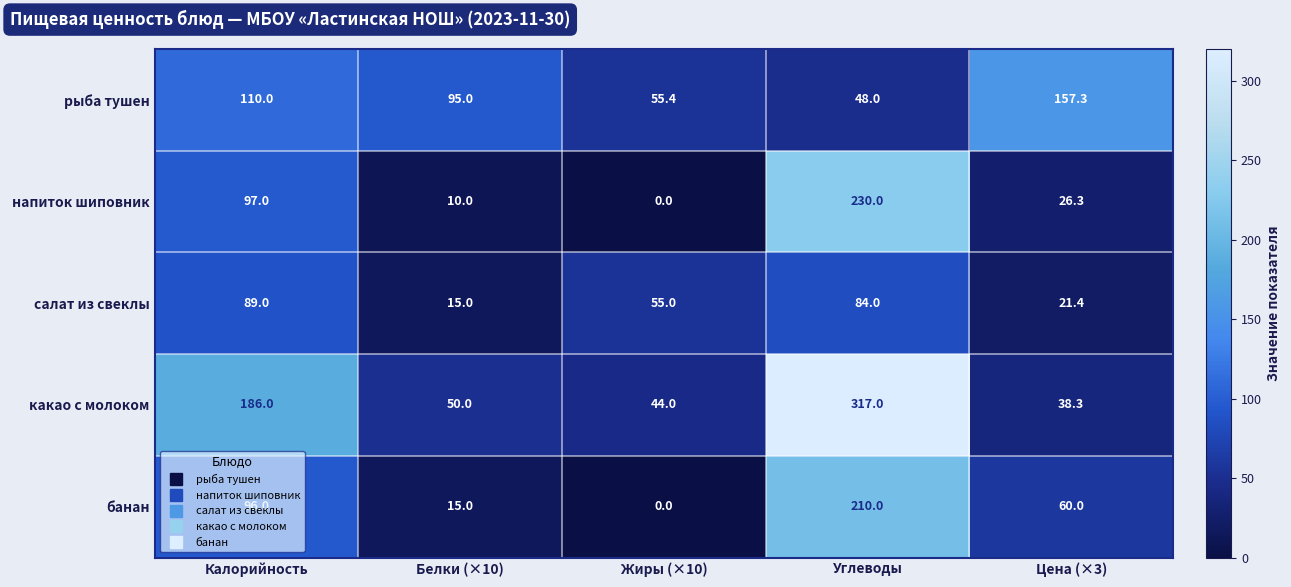

Rank the series by their maximum value, from highest to lowest.

какао с молоком, напиток шиповник, банан, рыба тушен, салат из свеклы